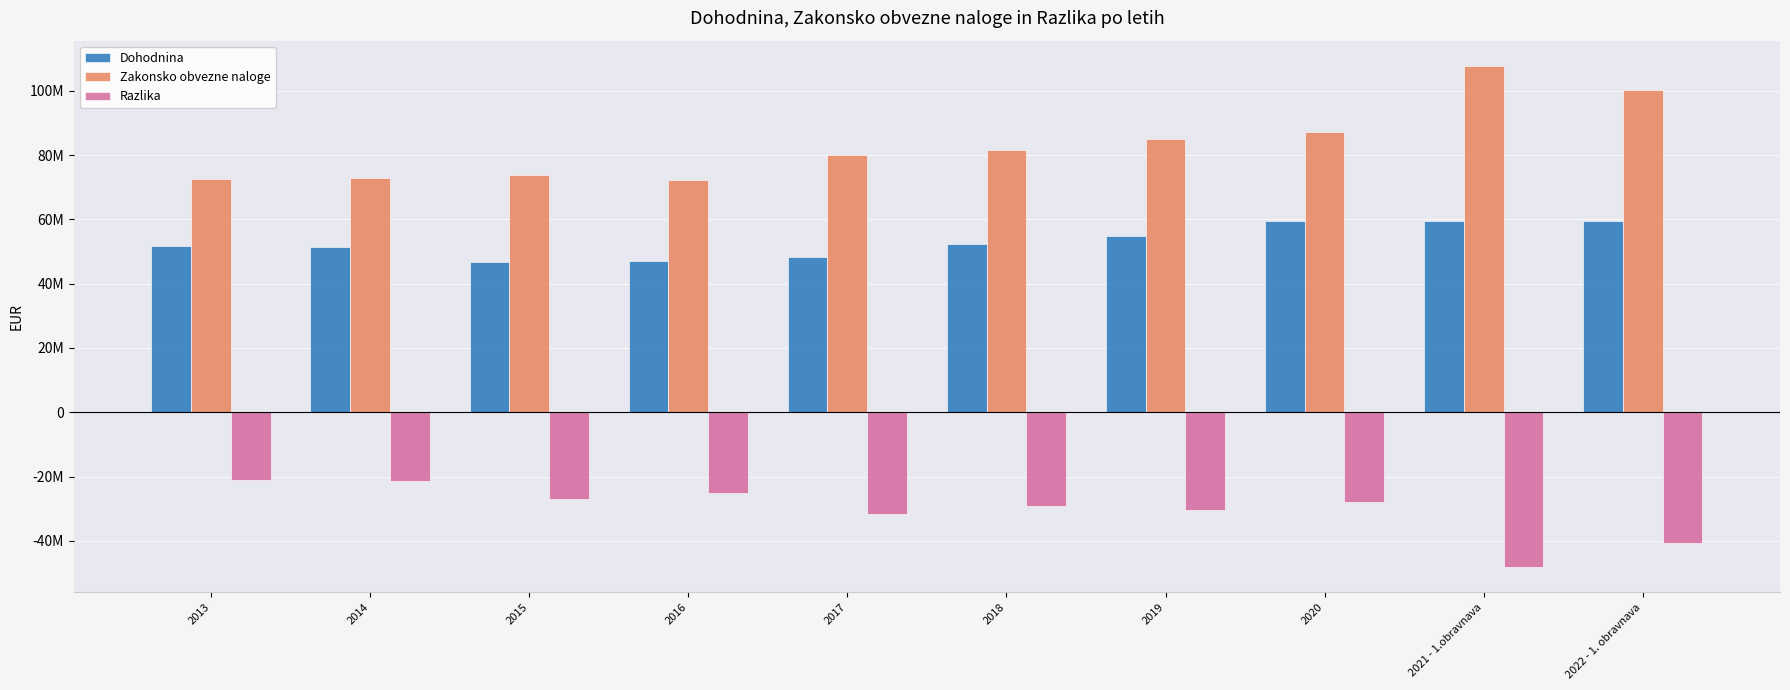

What position from the left is 2022 - 1. obravnava?

10